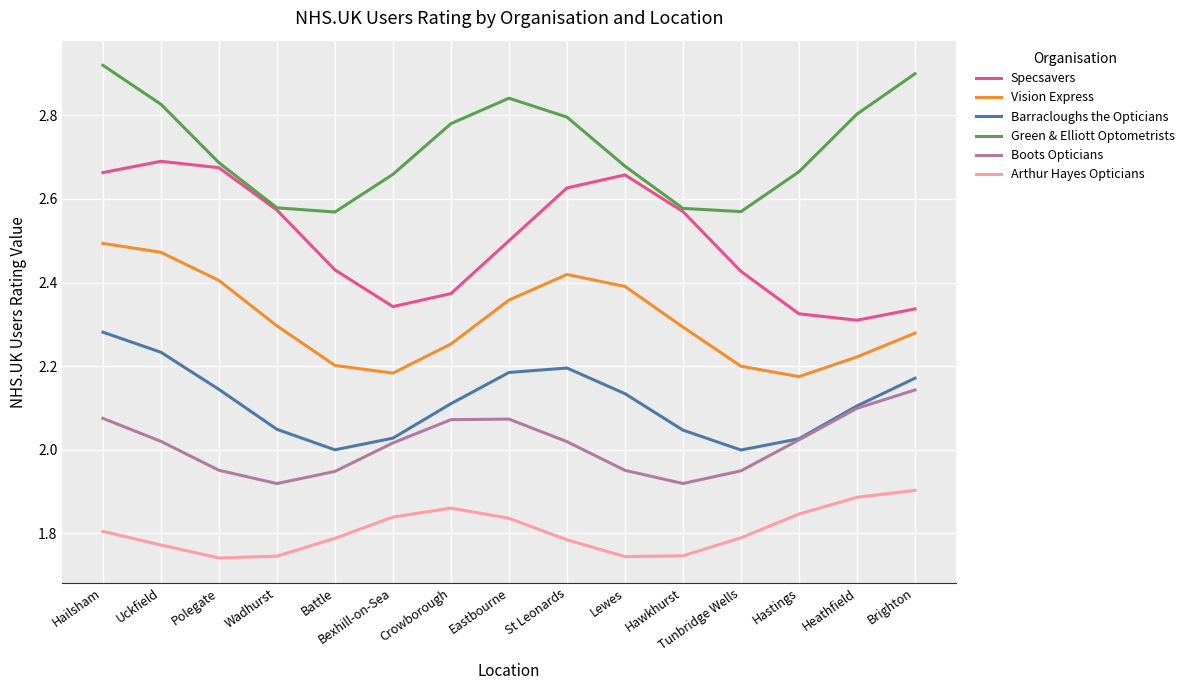

Rank the series at Hailsham from highest to lowest value.

Green & Elliott Optometrists, Specsavers, Vision Express, Barracloughs the Opticians, Boots Opticians, Arthur Hayes Opticians